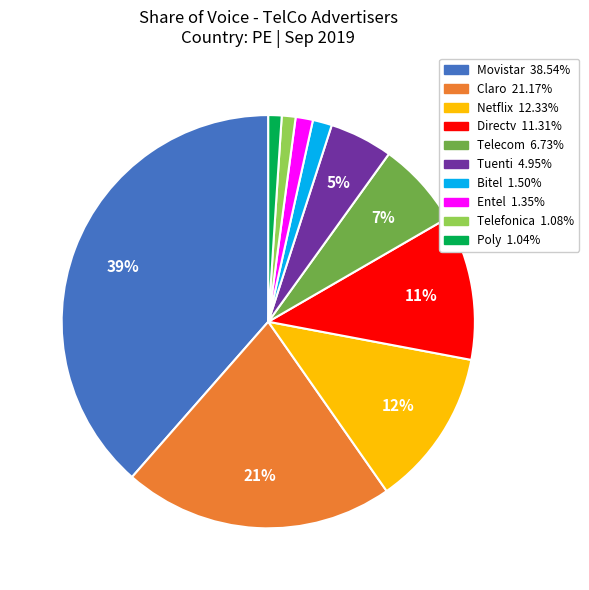

True or false: Telefonica accounts for 1% of the total.

True